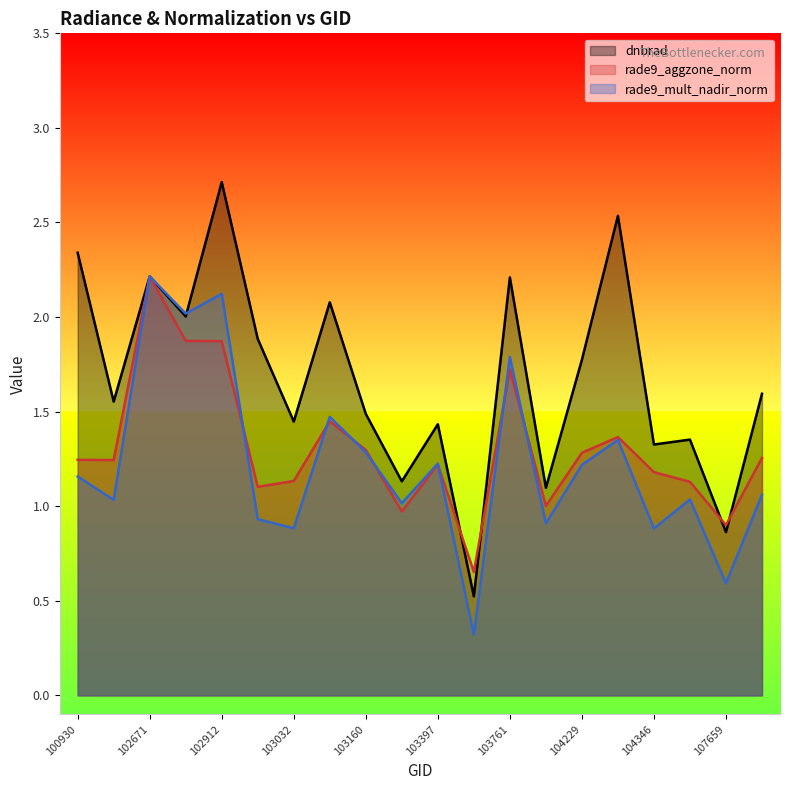

True or false: rade9_aggzone_norm and rade9_mult_nadir_norm intersect in this chart.

True